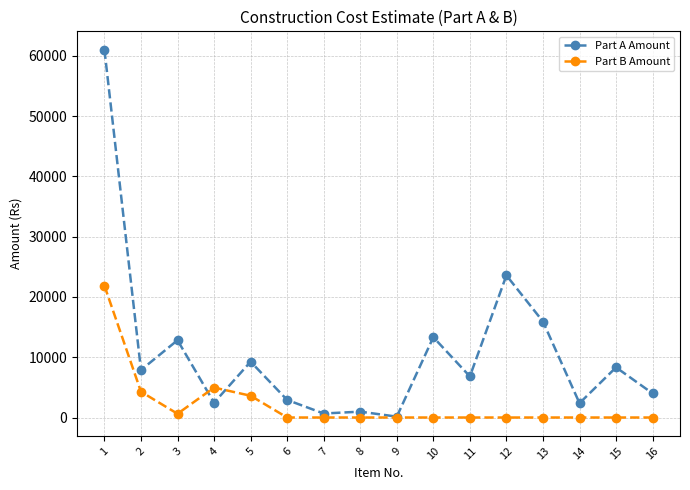

The Part B Amount series shows 0.0 at 6. True or false?

True